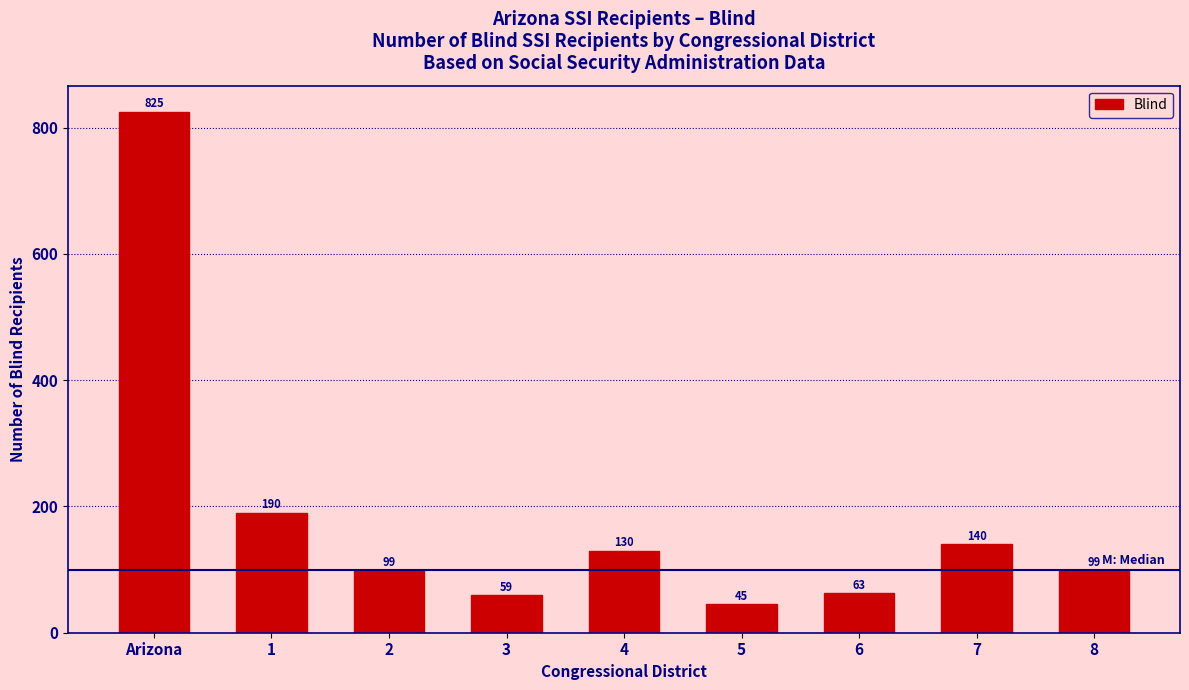

Reading left to right, transcribe all the data shown in this chart.

Arizona=825	1=190	2=99	3=59	4=130	5=45	6=63	7=140	8=99